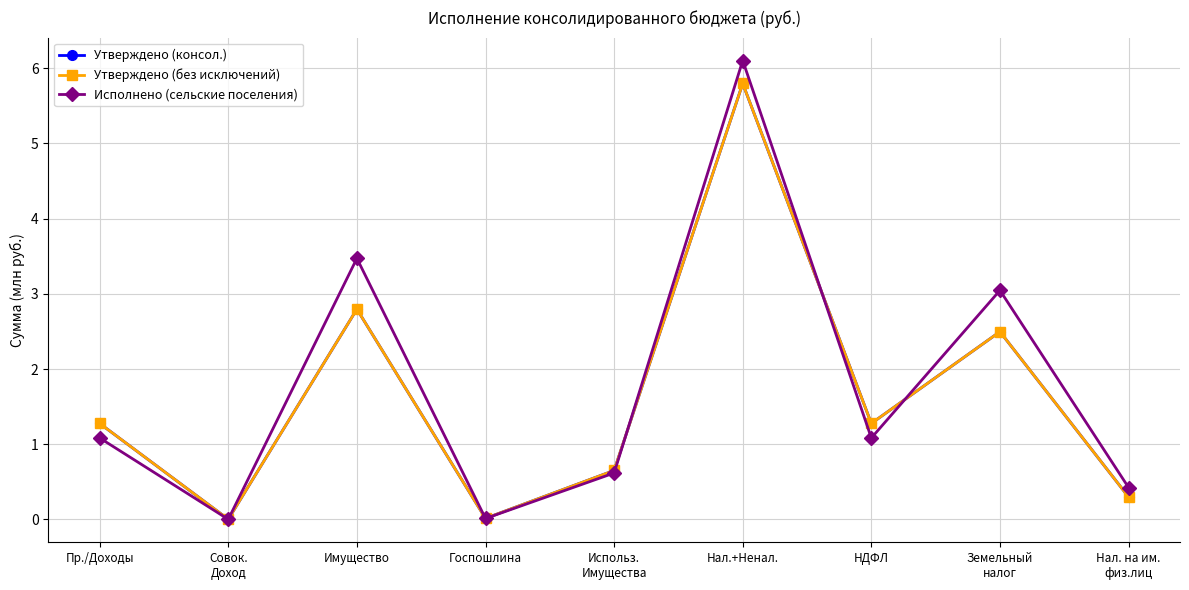

Is this an area chart (filled region under the line)?

No